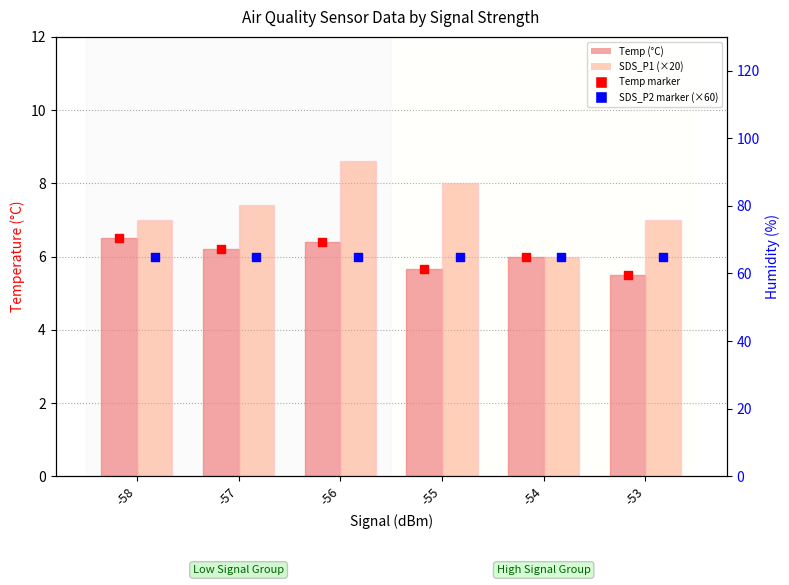

At how many categories does at least one series exceed 8?

1